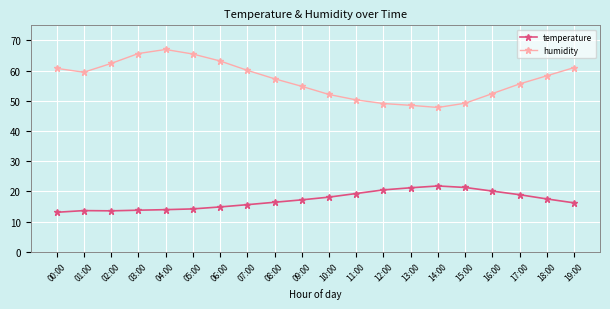

What position from the left is 16:00?

17